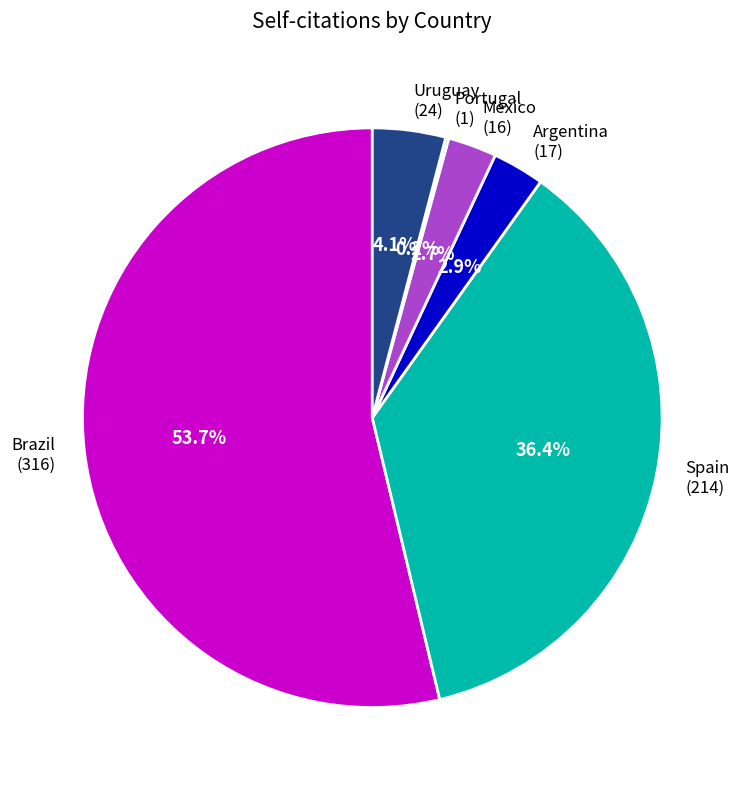

Does Mexico account for over 50% of the chart?

No